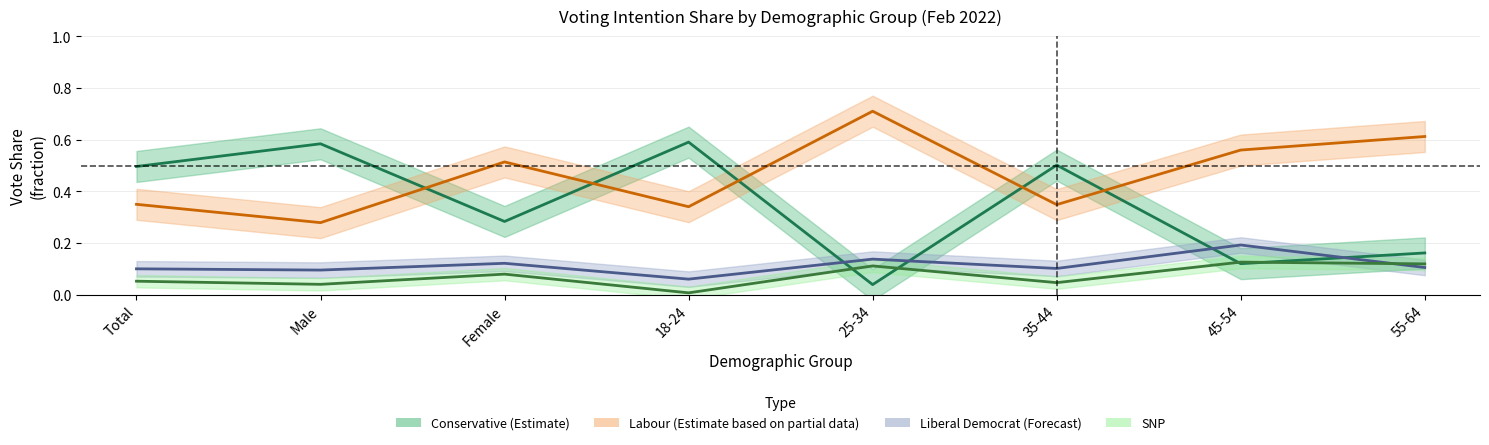

What are all the series names shown in the legend?

Conservative, Labour, Liberal Democrat, SNP